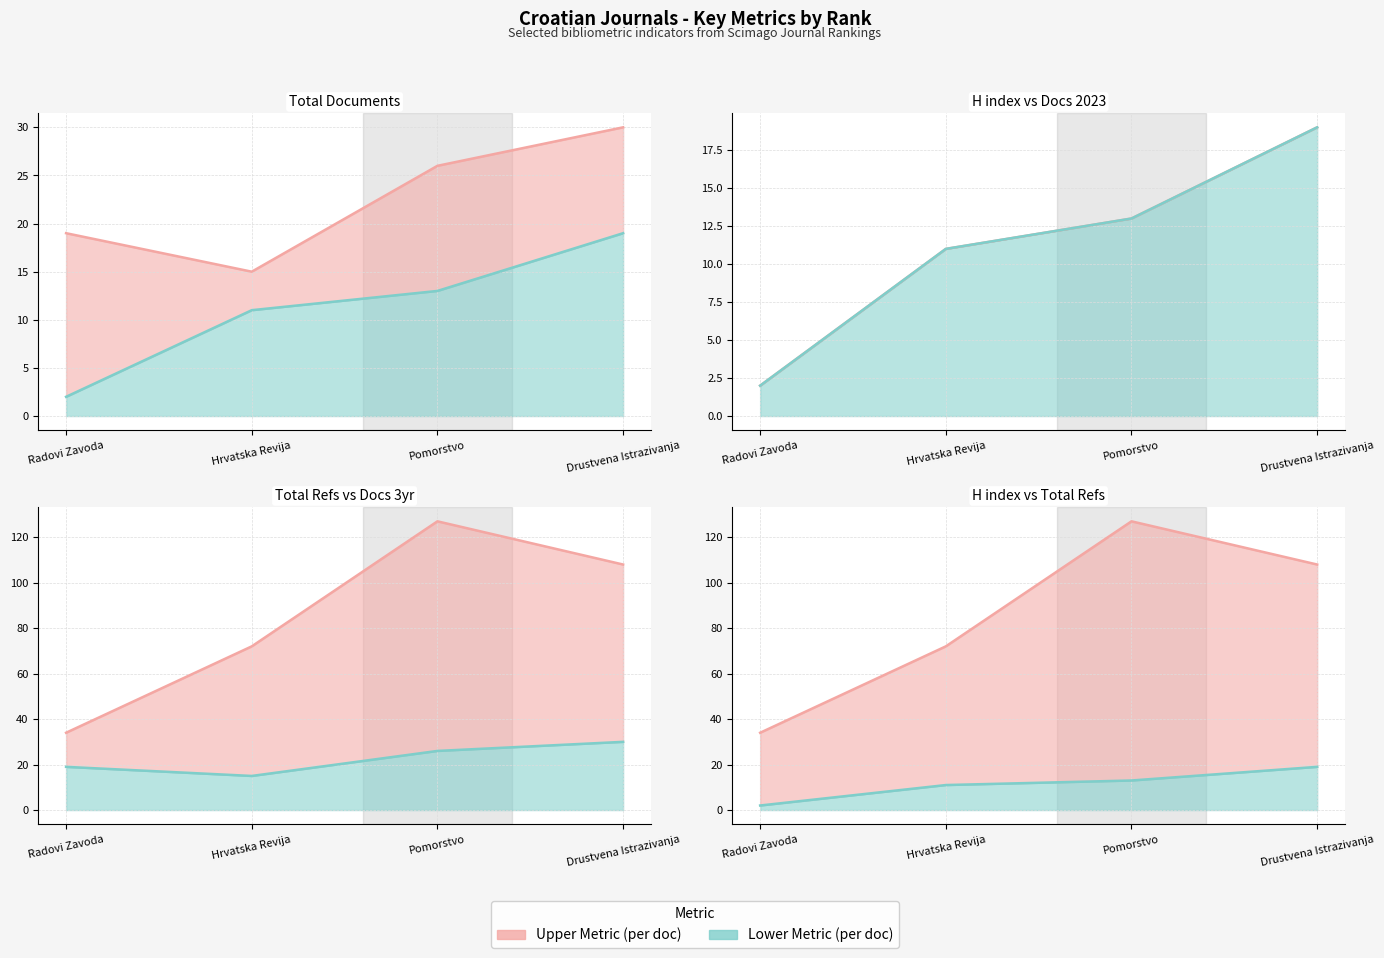

At how many categories does at least one series exceed 29?

4